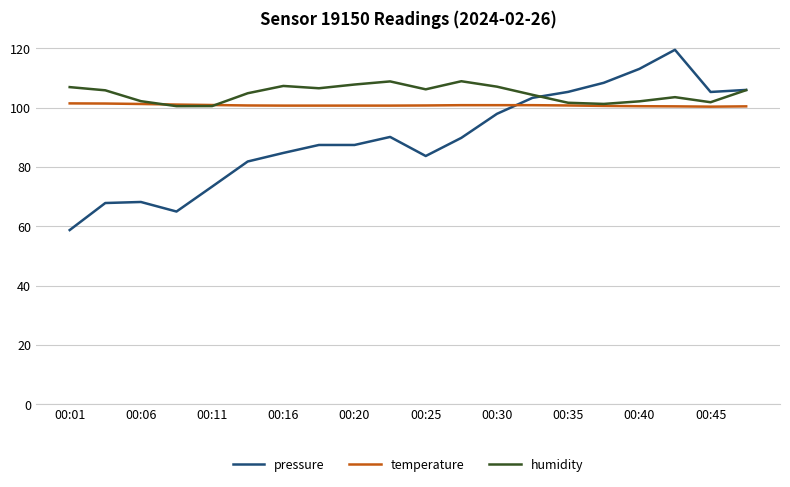

Which series has the largest range (max minus min)?

pressure